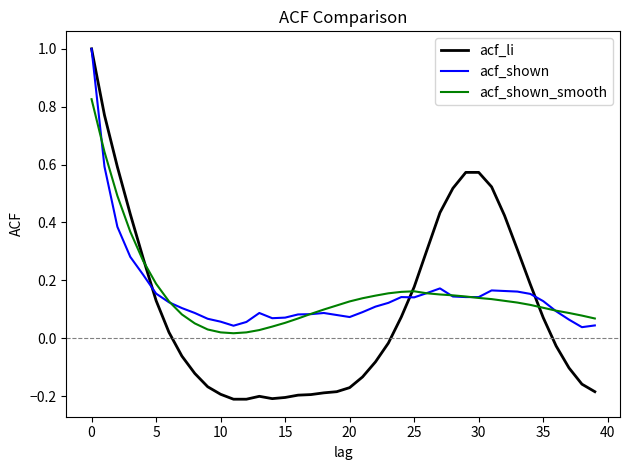

Which series has the largest range (max minus min)?

acf_li